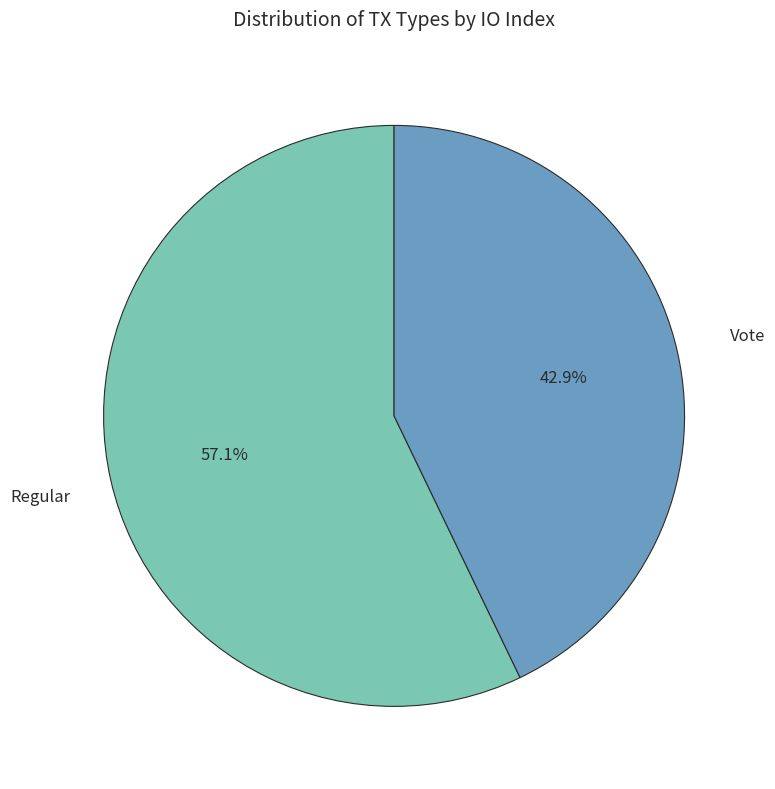

Does Regular represent more than half of the total?

Yes